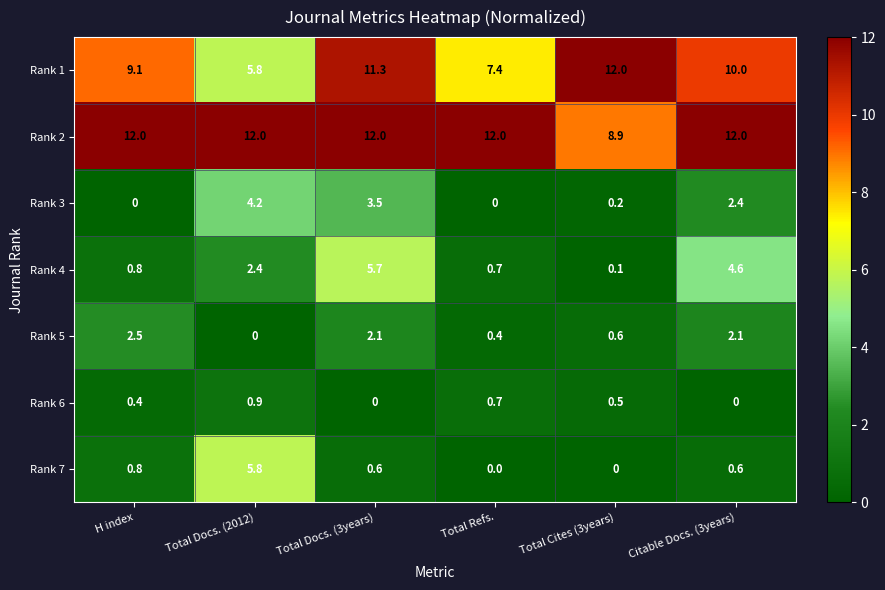

Where is Rank 2 nearest to the value 10?

Total Cites (3years)